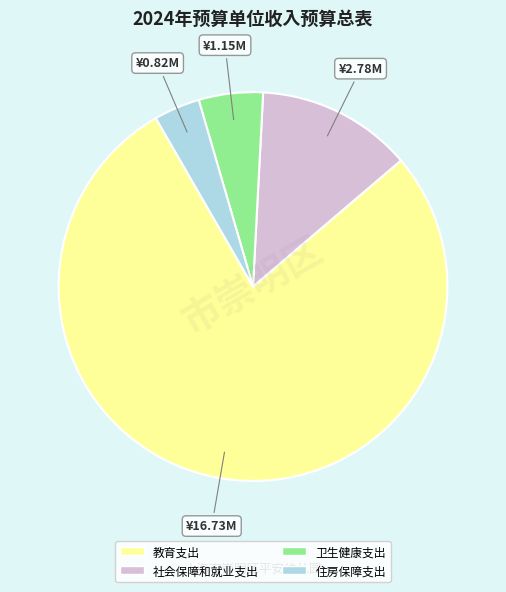

True or false: 社会保障和就业支出 accounts for 3% of the total.

False